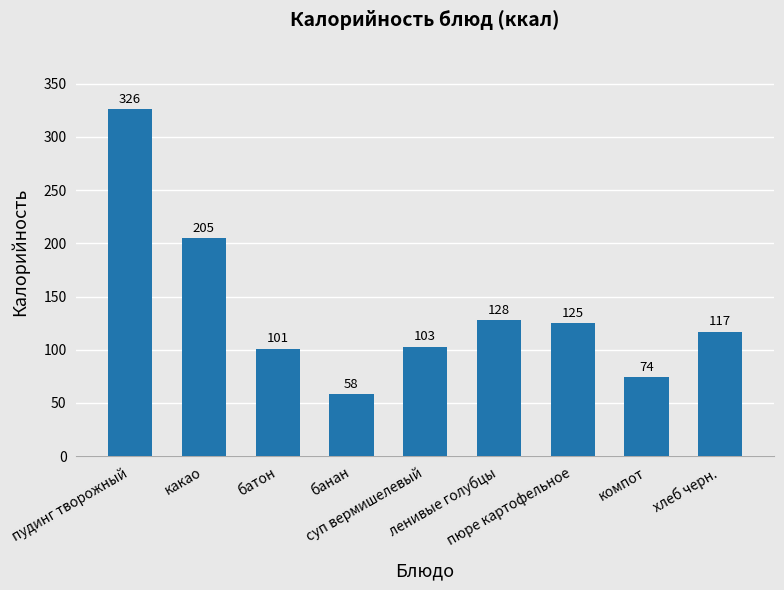

True or false: the data shows 103 at суп вермишелевый.

True